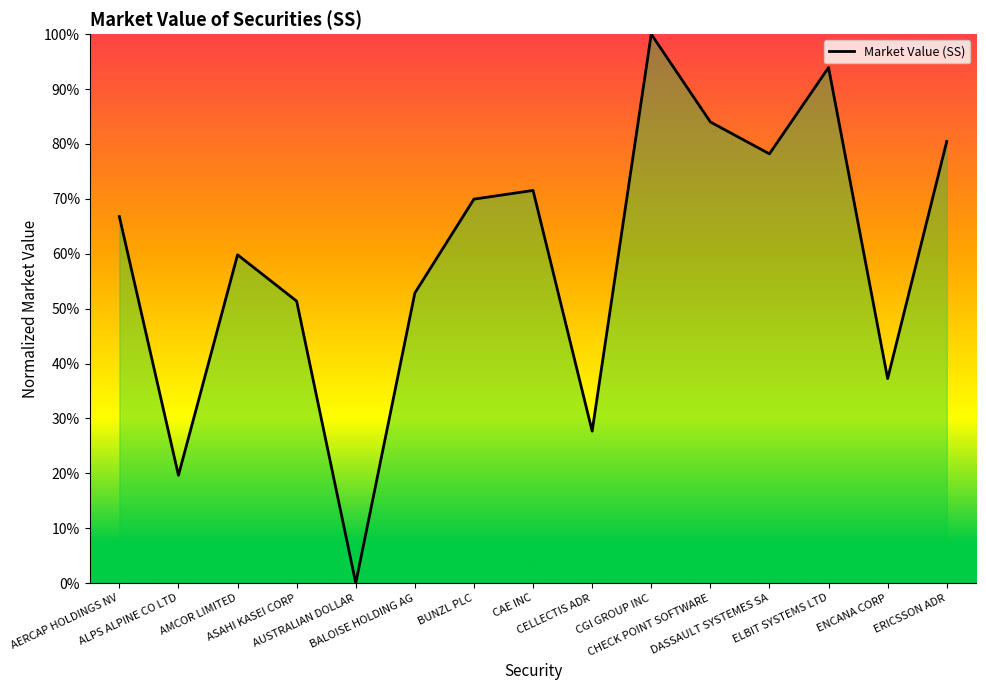

Reading left to right, list all the values displayed in this chart.

66.8	19.6	59.8	51.4	0.0	52.8	69.9	71.5	27.7	100.0	84.0	78.2	93.9	37.2	80.4